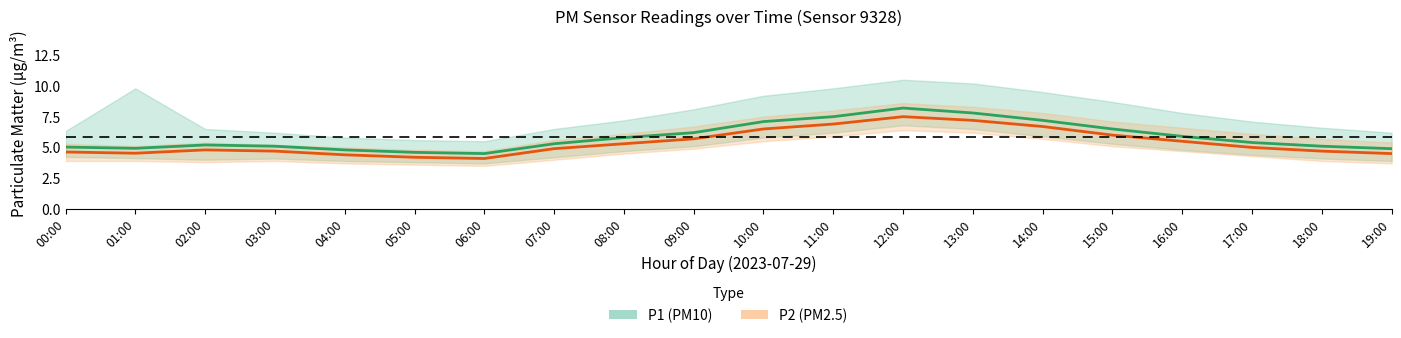

True or false: P2 central and P1 central cross at least once.

False